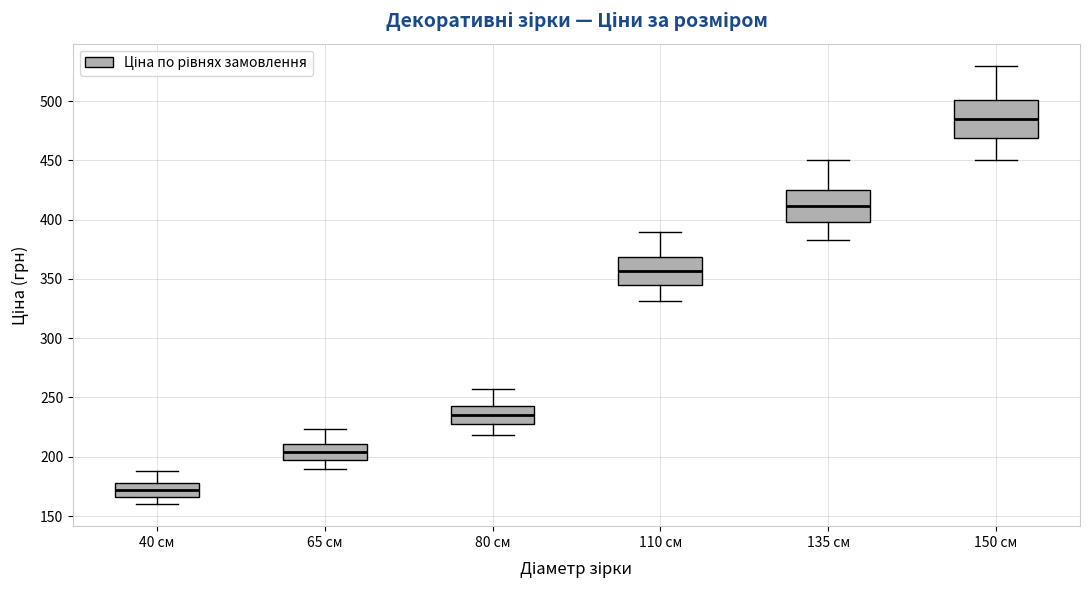

Reading left to right, read every box against the y-axis: the position of its median line, the range the box covers, and the ends of its whiskers. The values are not printed on the chart, so give them approximately, as read against the axis.

40 см: median 170, box 165 to 180, whiskers 160 to 190
65 см: median 205, box 195 to 210, whiskers 190 to 225
80 см: median 235, box 225 to 245, whiskers 220 to 255
110 см: median 355, box 345 to 370, whiskers 330 to 390
135 см: median 410, box 400 to 425, whiskers 385 to 450
150 см: median 485, box 470 to 500, whiskers 450 to 530